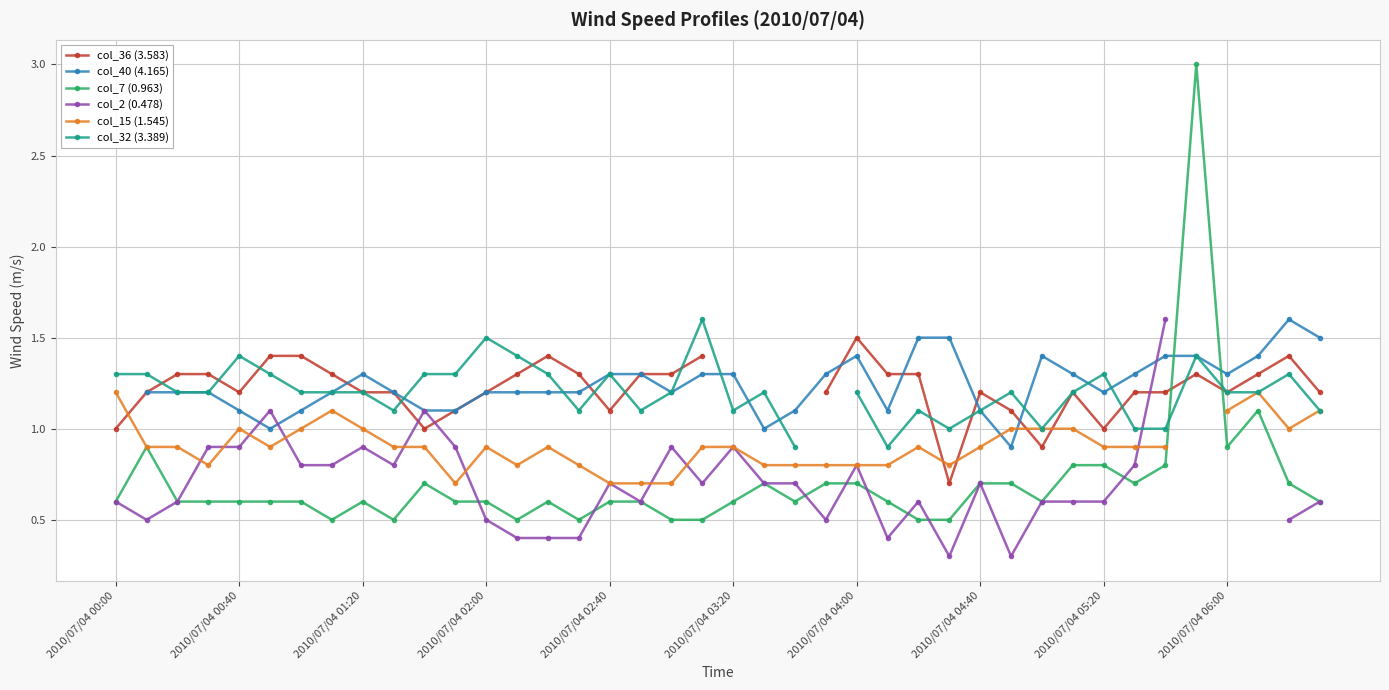

What is the sum of all col_7 (0.963) values?

28.1